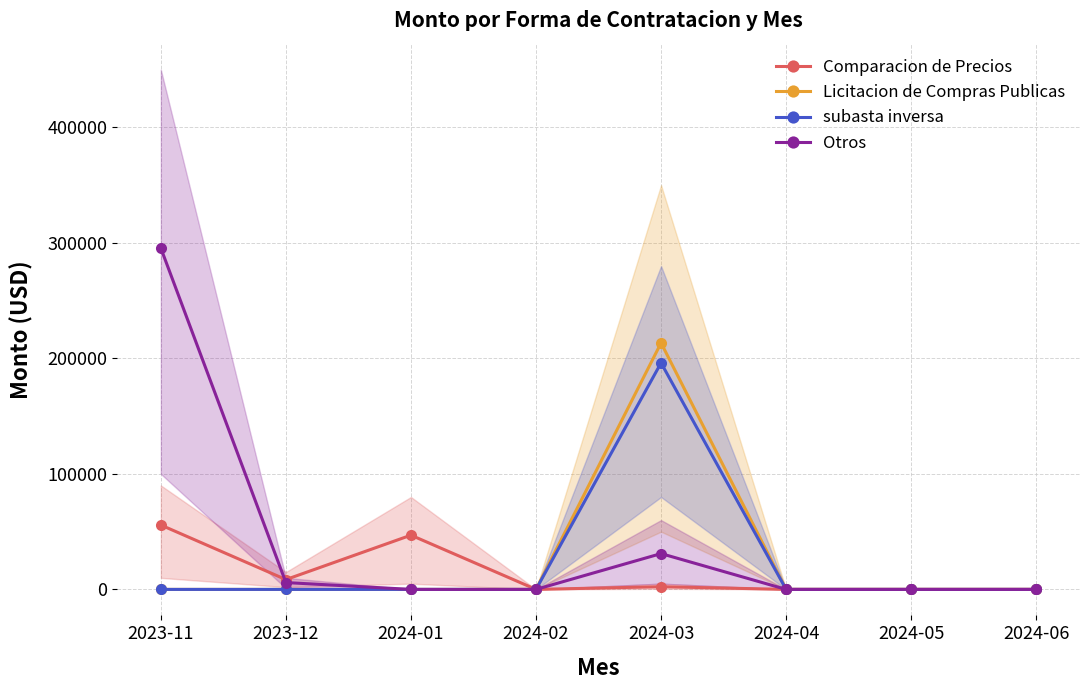

List the series in order of their peak value, highest first.

Otros, Licitacion de Compras Publicas, subasta inversa, Comparacion de Precios